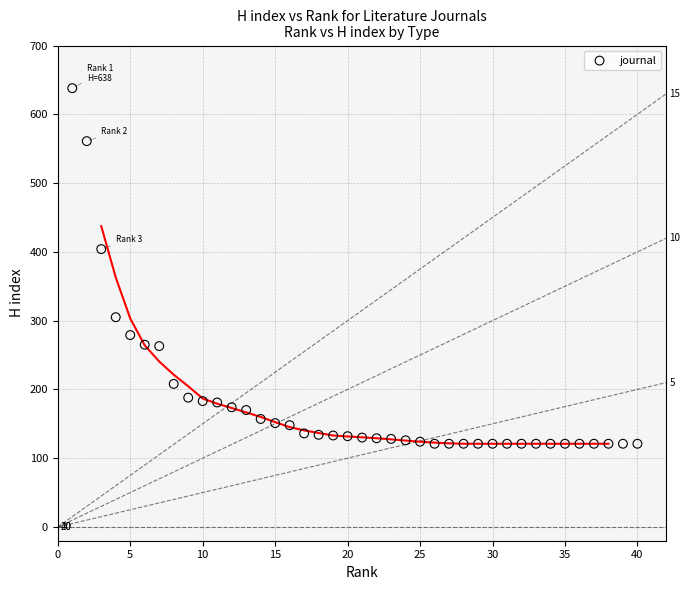

What Y value in the scatter plot is closest to 379?

404